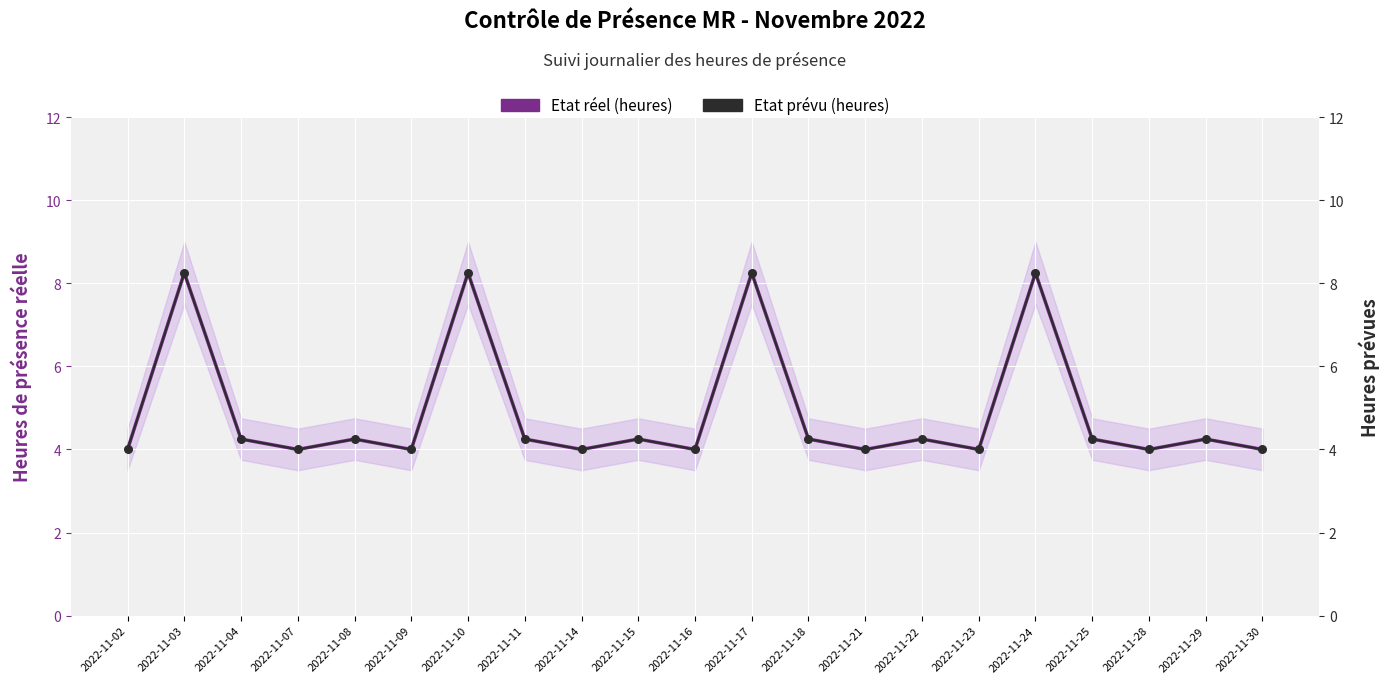

At which category is the sum across all series the highest?

2022-11-03